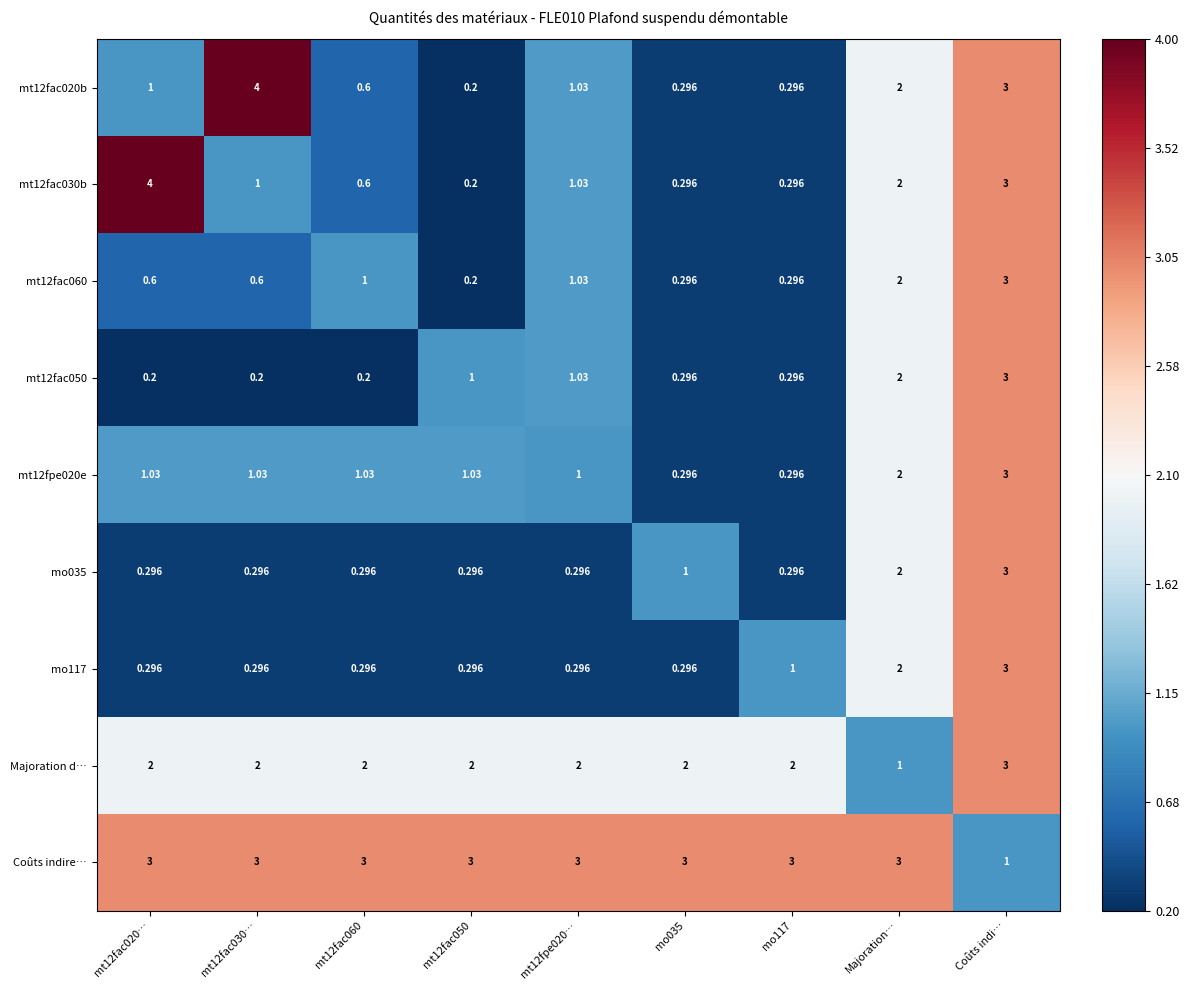

Where is mt12fac020b nearest to the value 2?

Majoration…